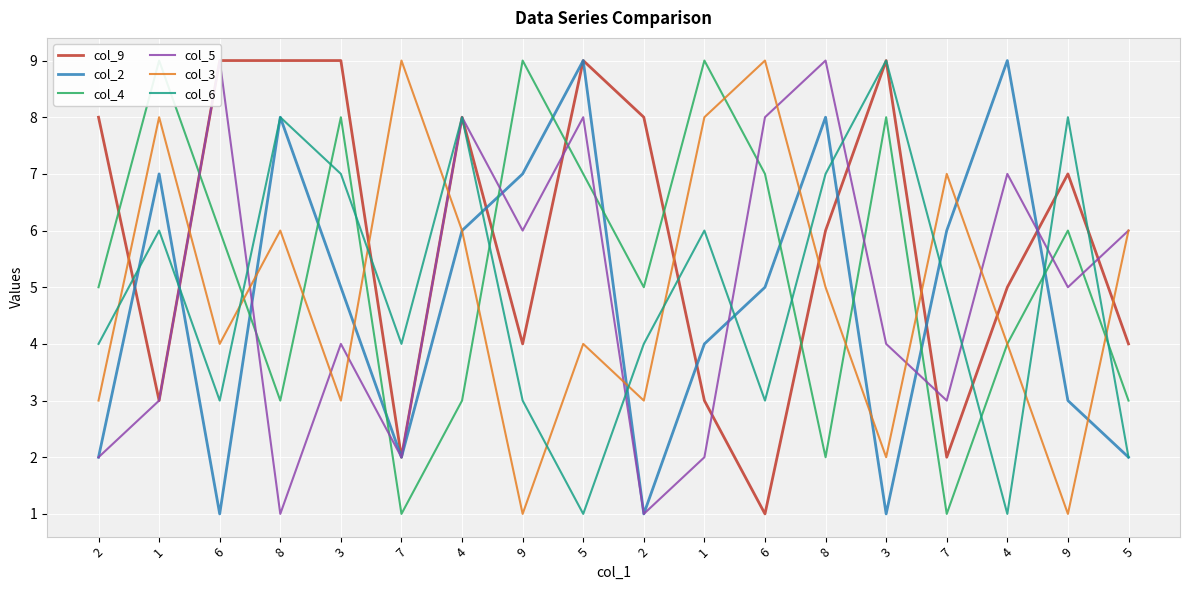

At which category does the chart reach its minimum across all series?

6